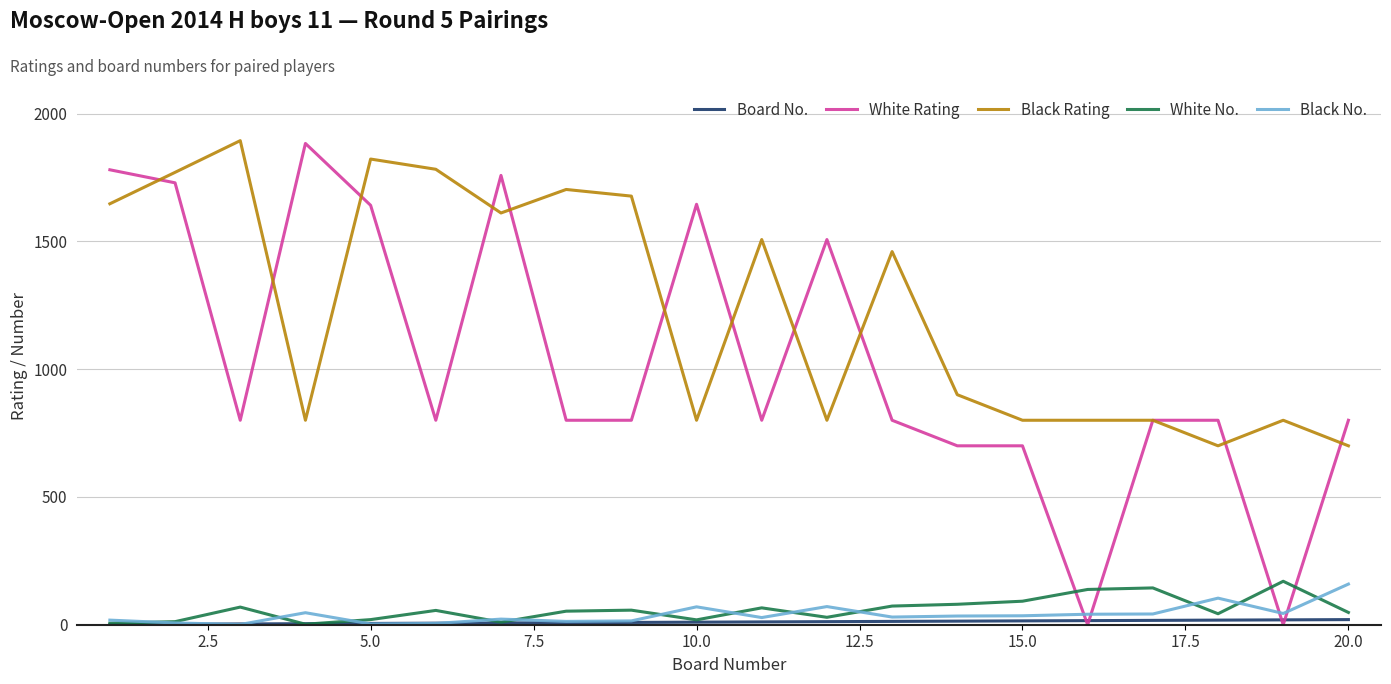

Which series has the largest total across all categories?

Black Rating